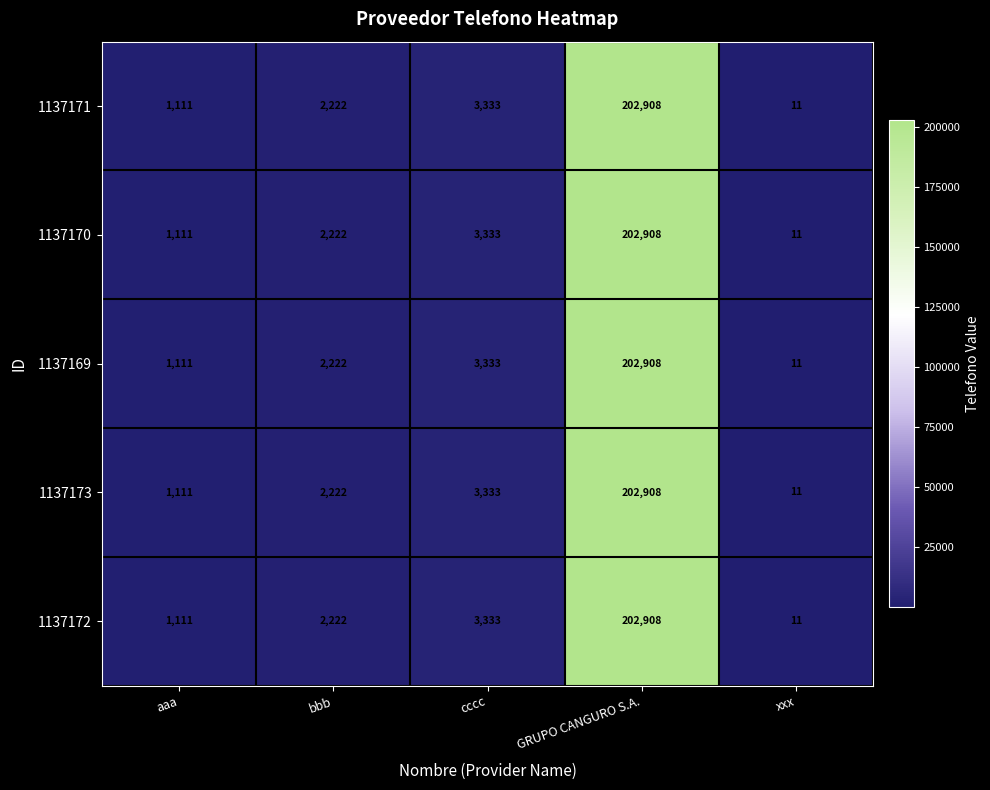

Where is 1137169 nearest to the value 101459?

cccc